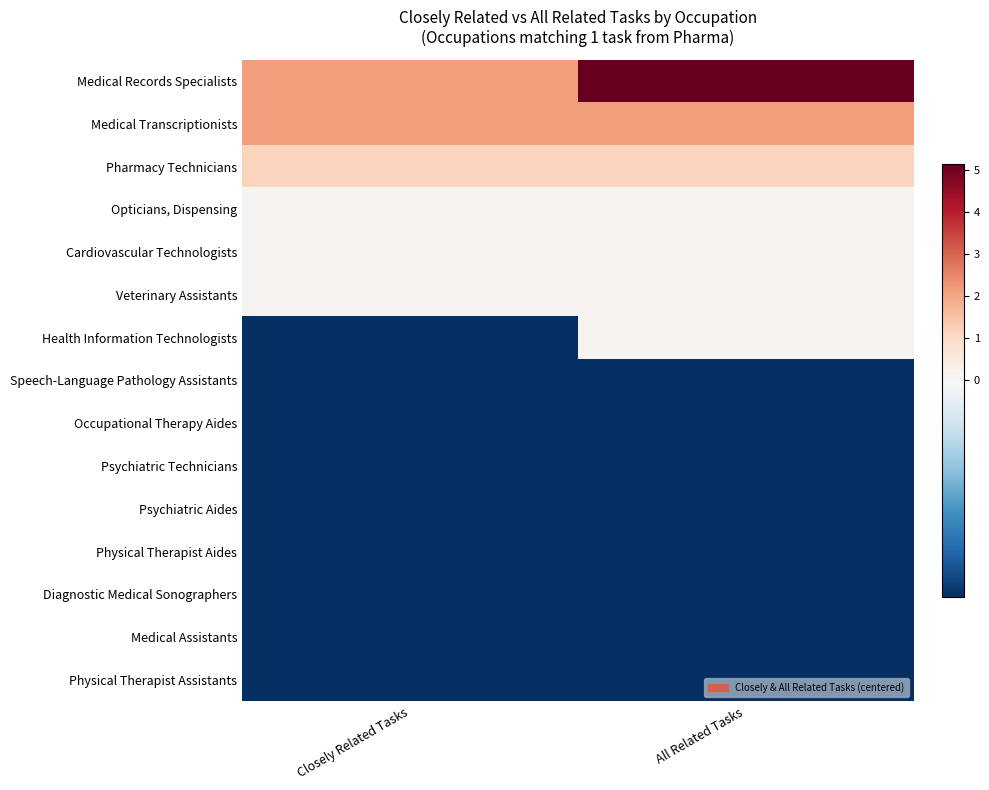

At how many categories does at least one series exceed 1?

2